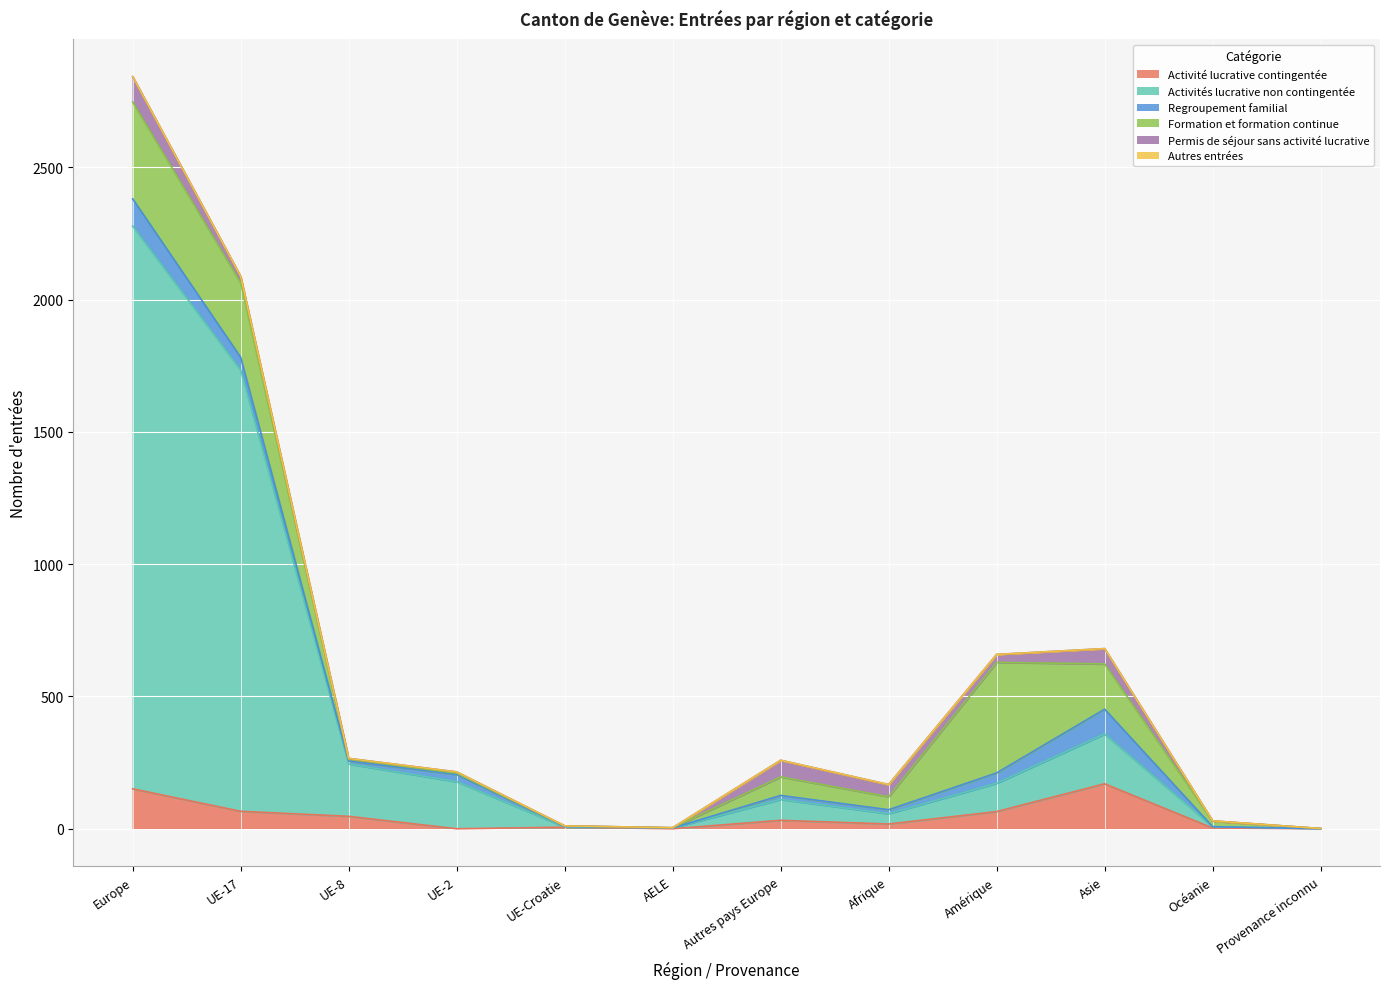

What is the total value across all series at Afrique?

167